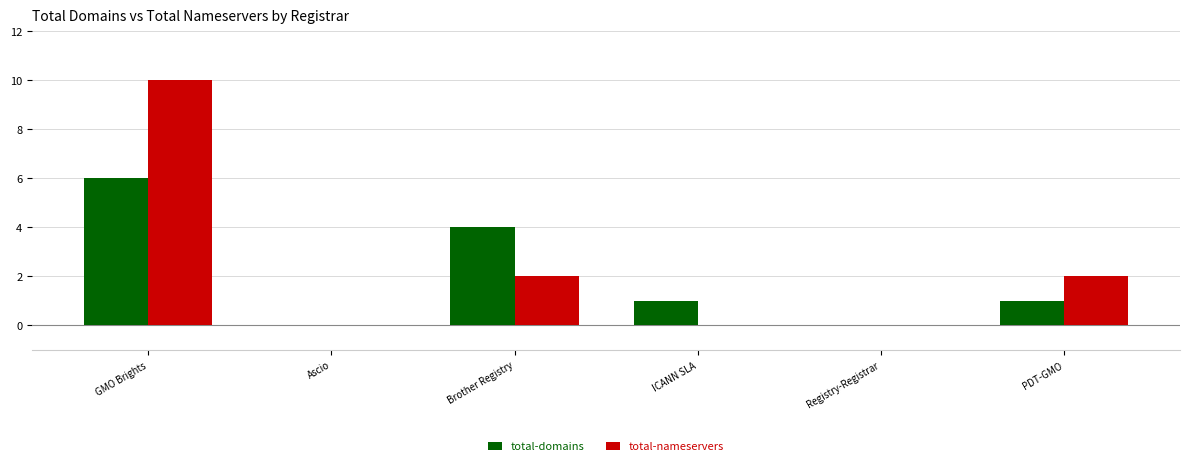

What is the total value across all series at GMO Brights?

16